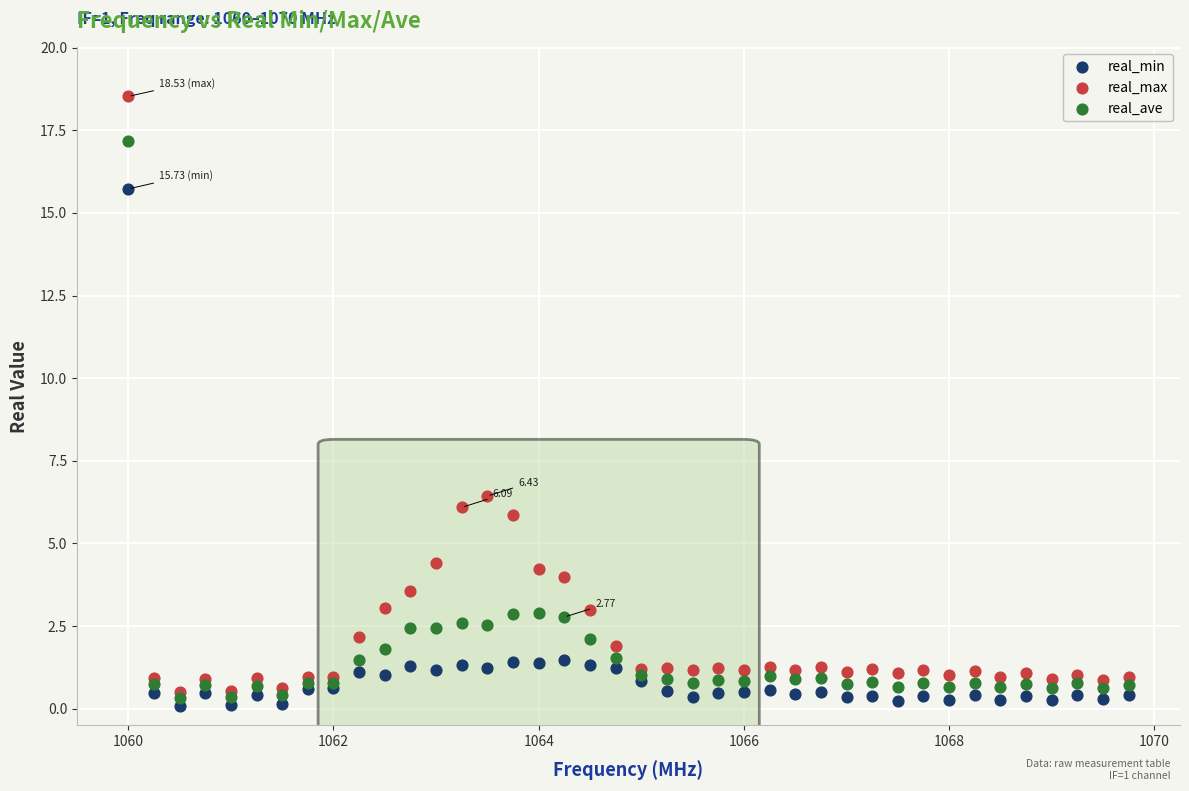

Which series contains the highest Y value?

real_max